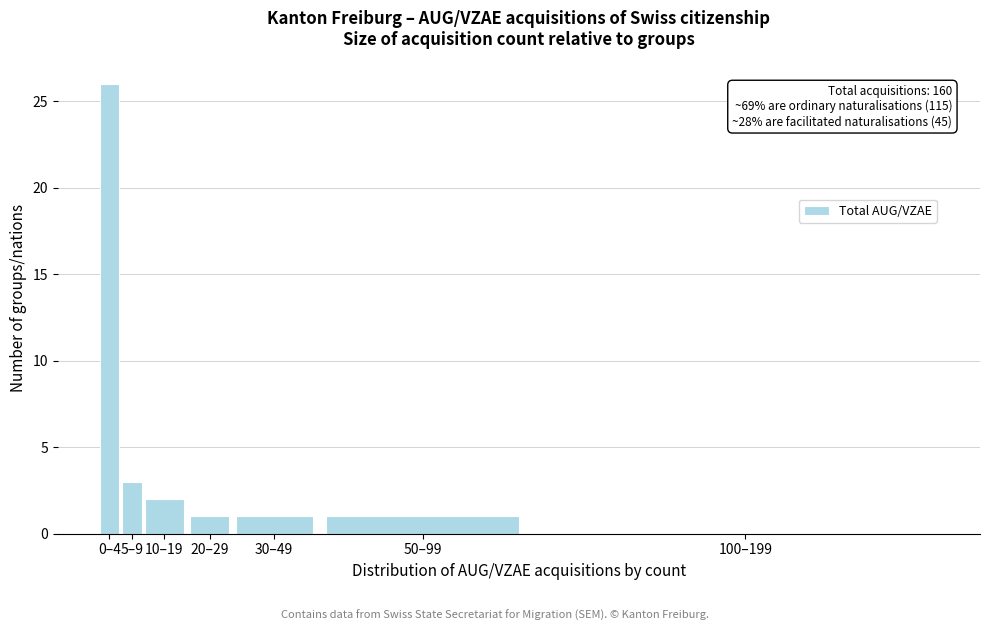

Reading left to right, transcribe all the data shown in this chart.

0–4=26	5–9=3	10–19=2	20–29=1	30–49=1	50–99=1	100–199=0